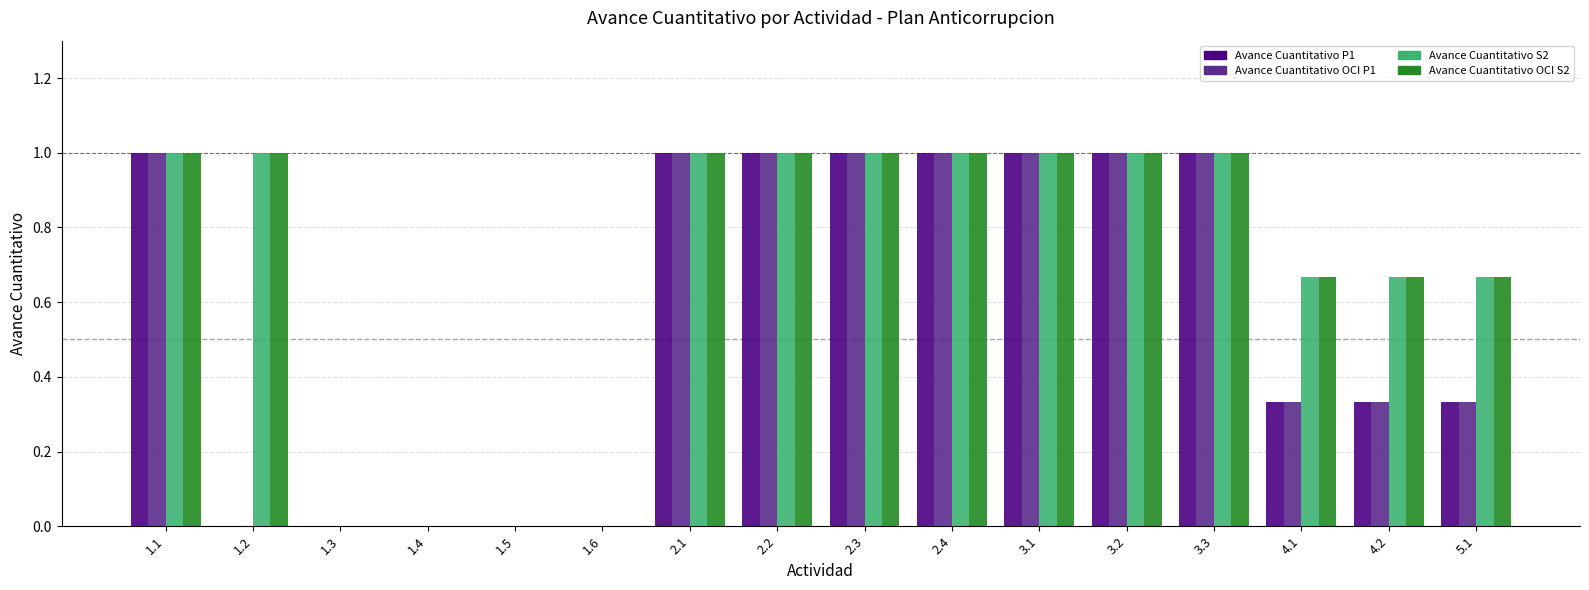

What is the sum of all Avance Cuantitativo OCI S2 values?

11.0